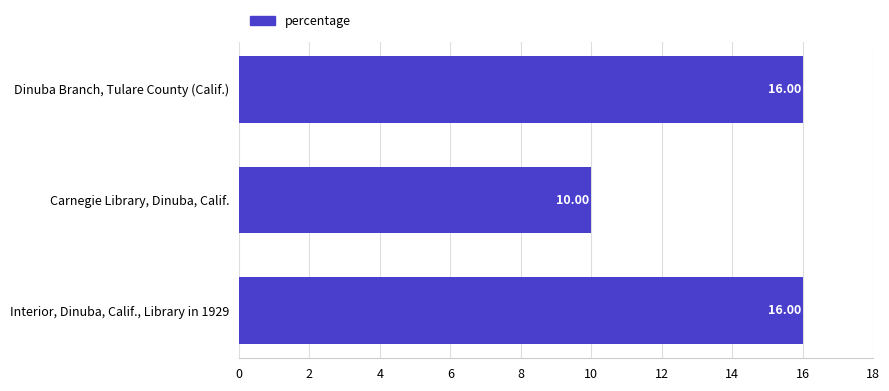

What is the change in value from Carnegie Library, Dinuba, Calif. to Interior, Dinuba, Calif., Library in 1929?

+6